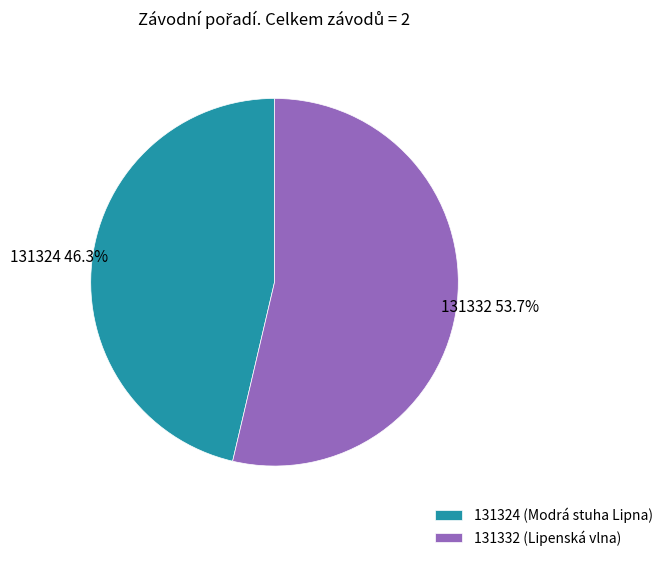

Which has a higher value, 131332 or 131324?

131332